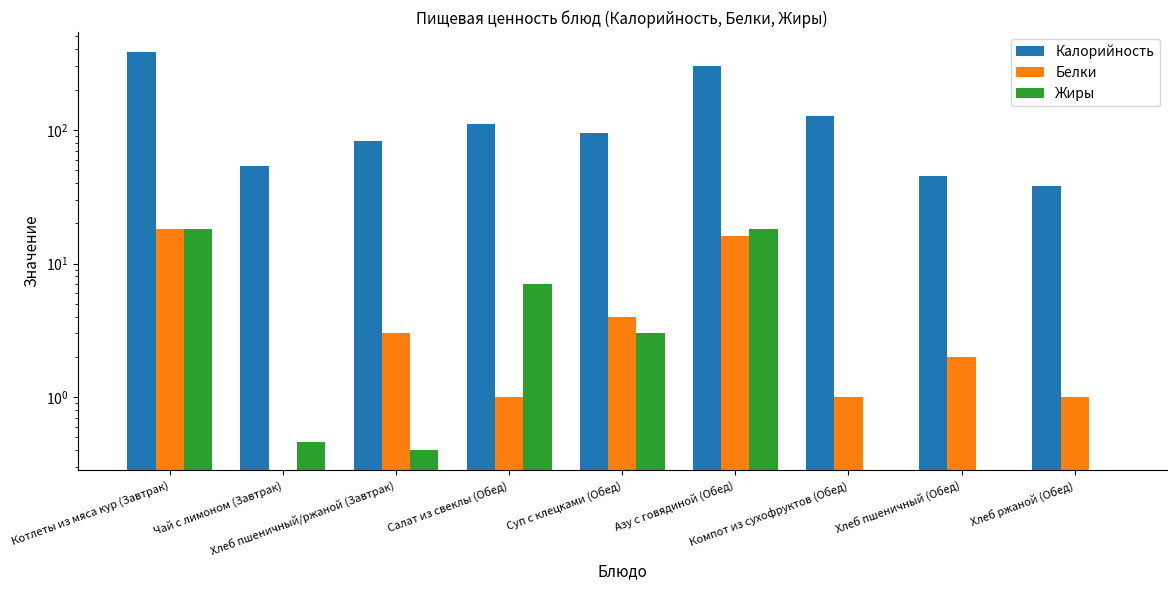

What is the difference between the Жиры values at Азу с говядиной (Обед) and Хлеб ржаной (Обед)?

18.0